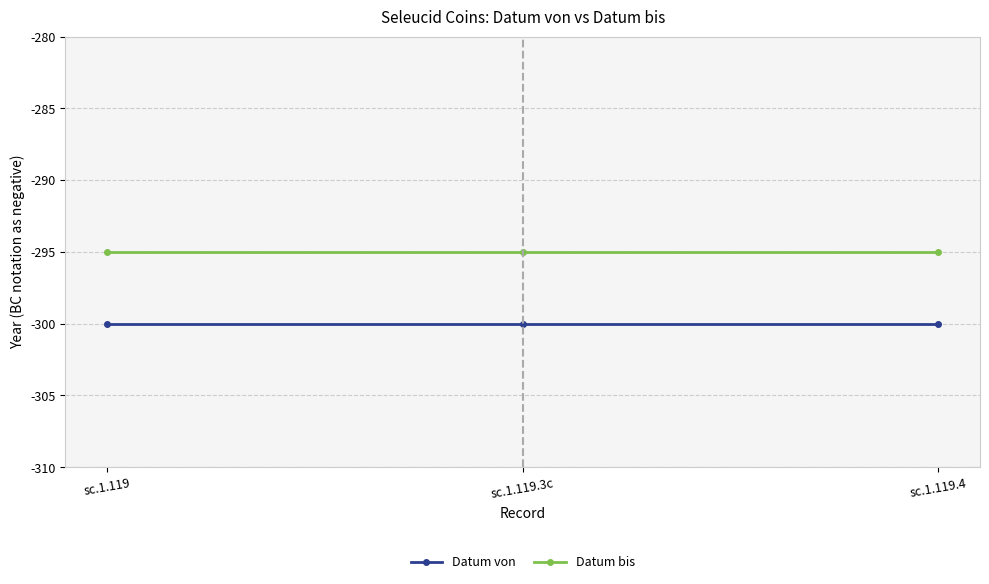

Is it true that Datum von equals -392 at sc.1.119.4?

False